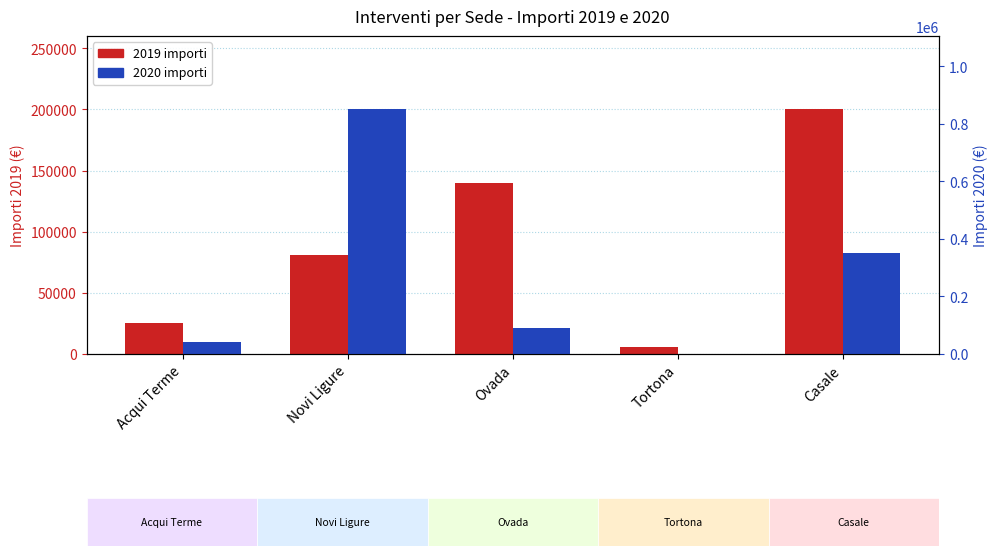

List the series in order of their peak value, highest first.

2020, 2019